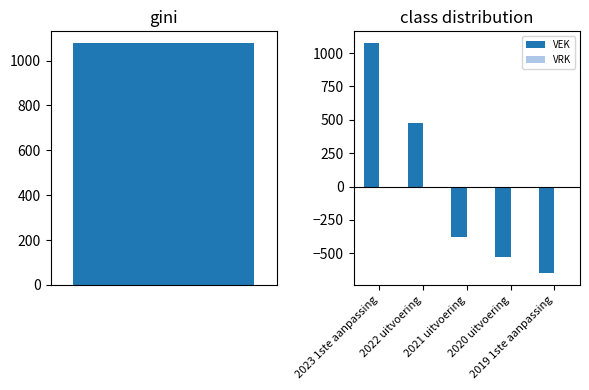

At which label is VEK closest to 212?

2022 uitvoering